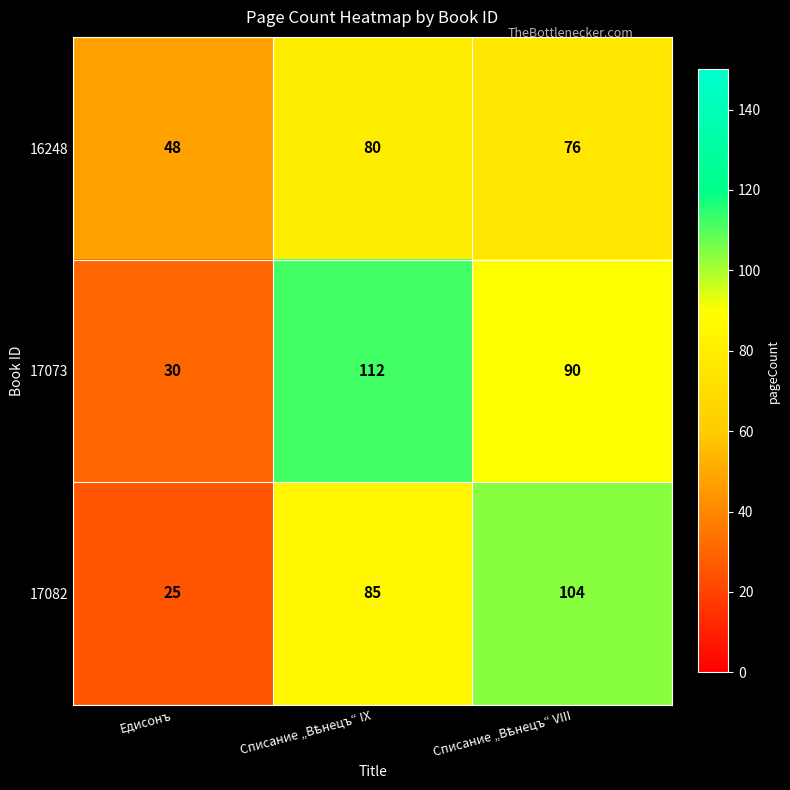

Which series has the largest range (max minus min)?

17073